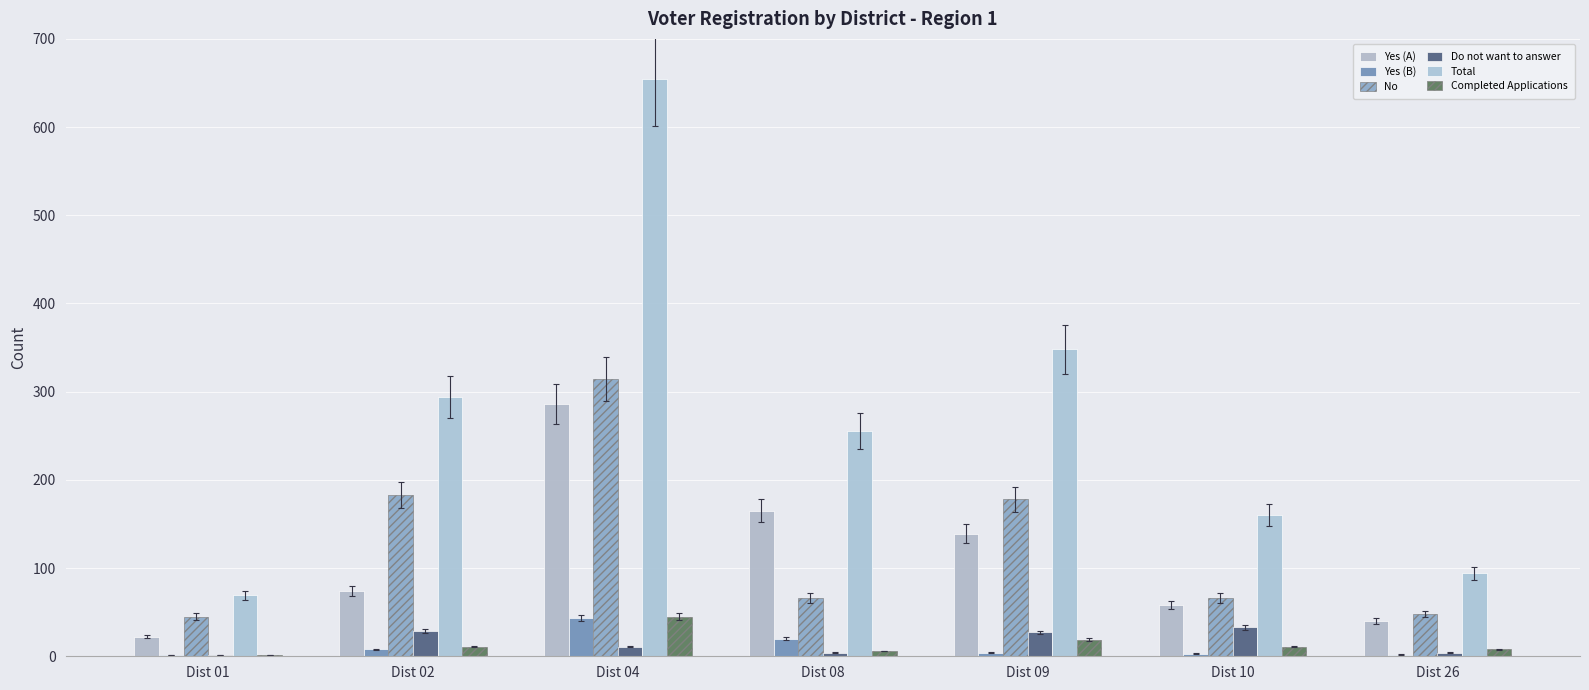

At which category is the sum across all series the highest?

Dist 04